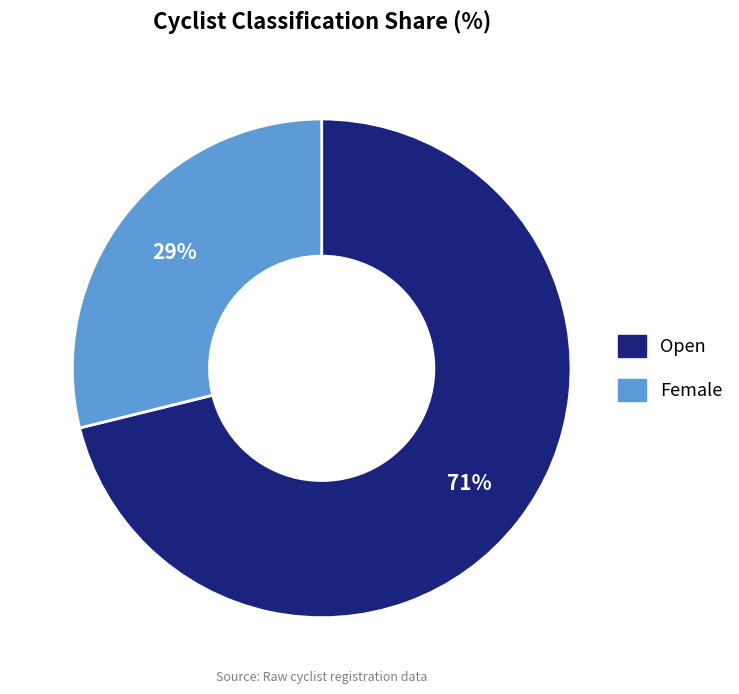

To the nearest percent, what portion does Female represent?

29%